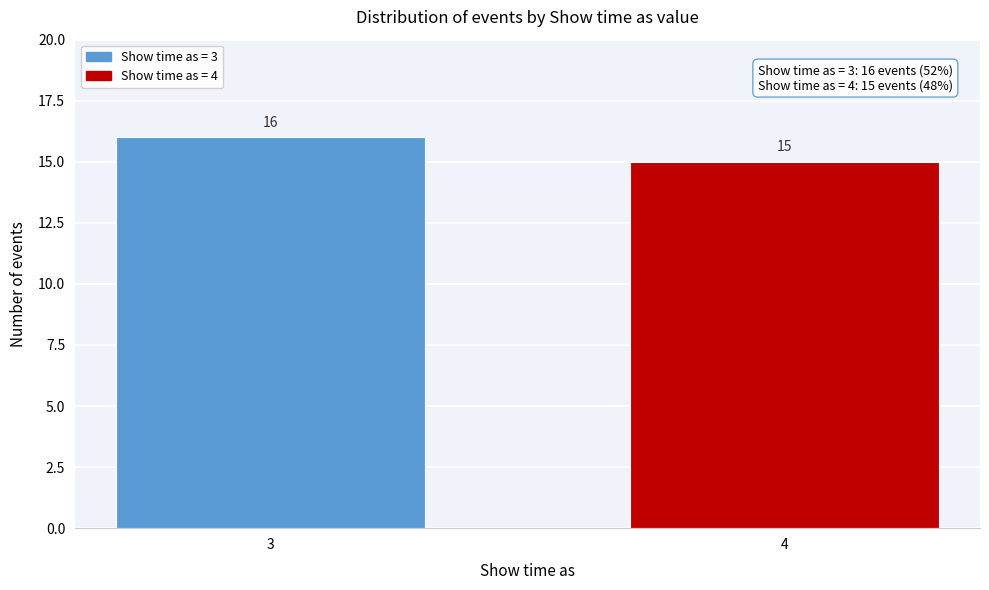

Reading right to left, what are all the values shown in this chart?

15	16